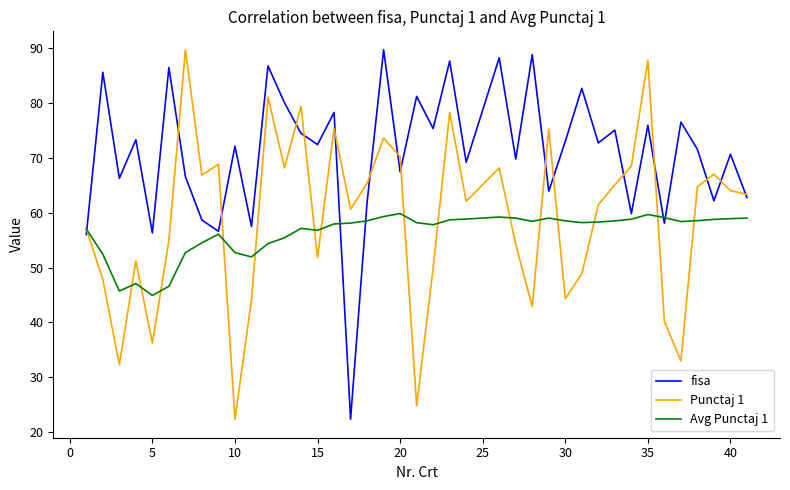

Which series has the largest total across all categories?

fisa